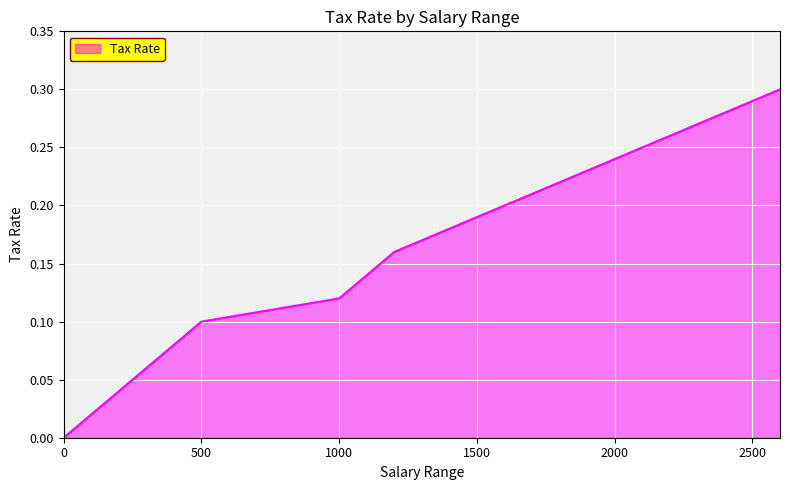

Does the chart have visible grid lines?

Yes